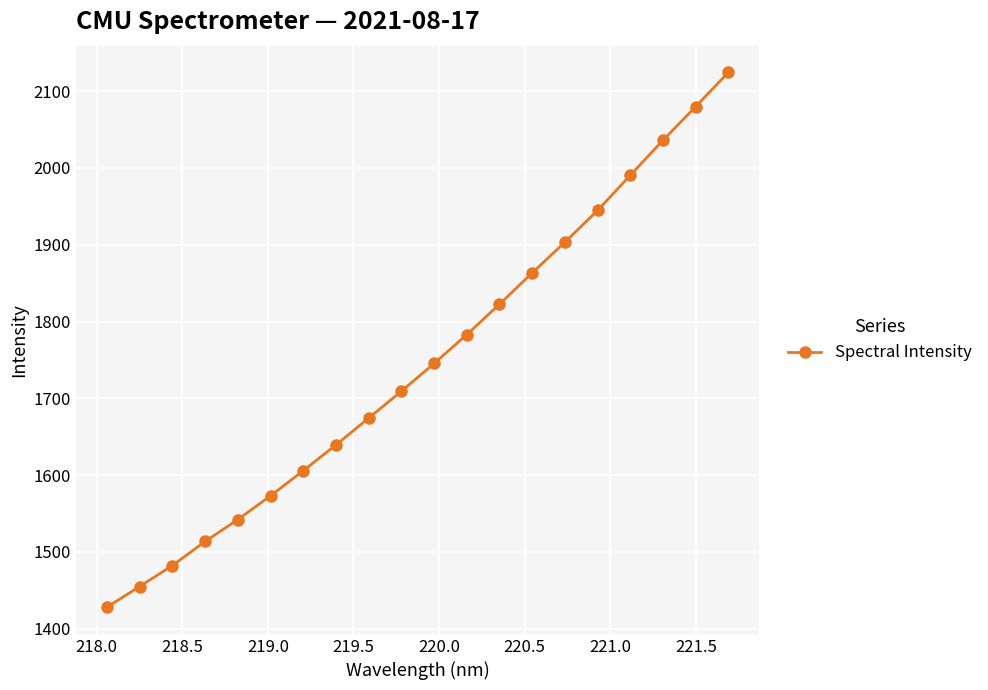

What is the minimum value shown in the chart?

1428.1